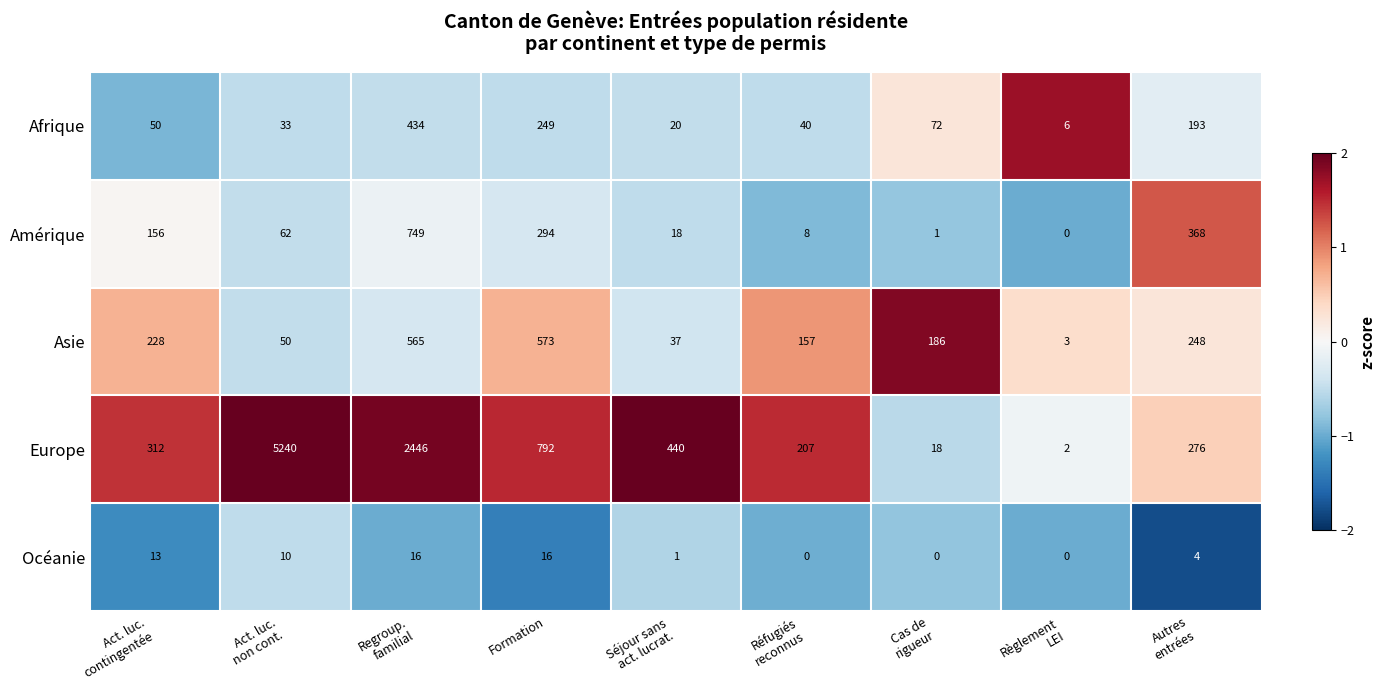

Which series has the largest total across all categories?

Europe